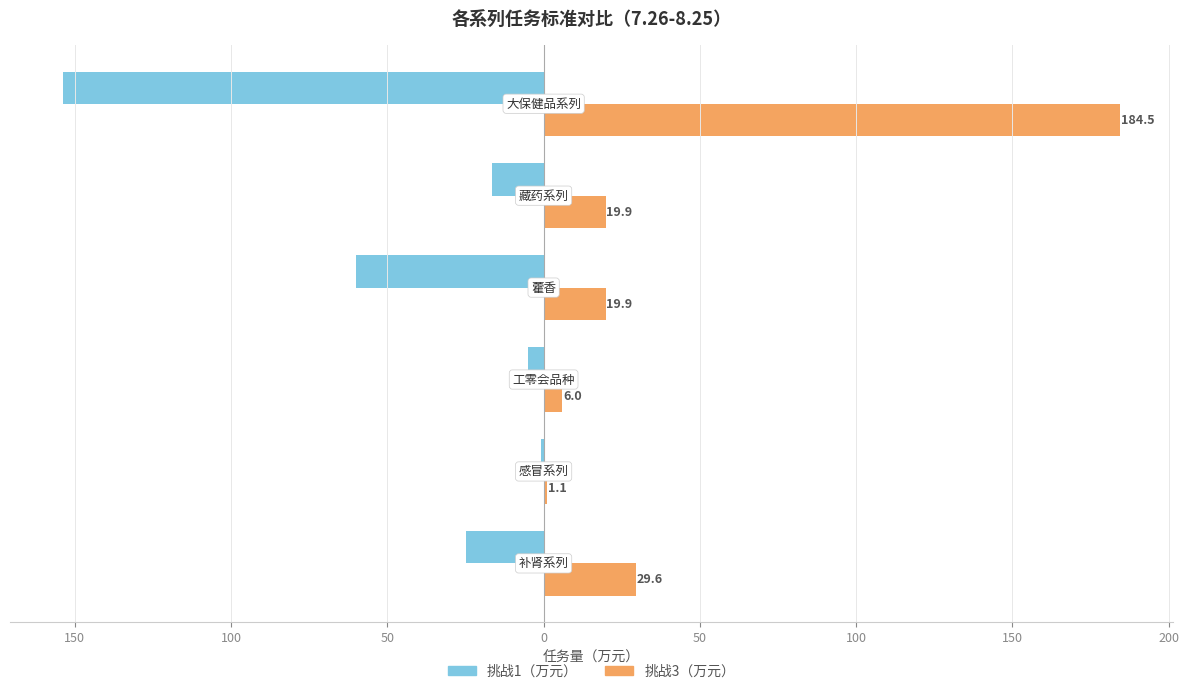

What is the difference between the maximum and minimum values in the 挑战3（万元） series?

183.4